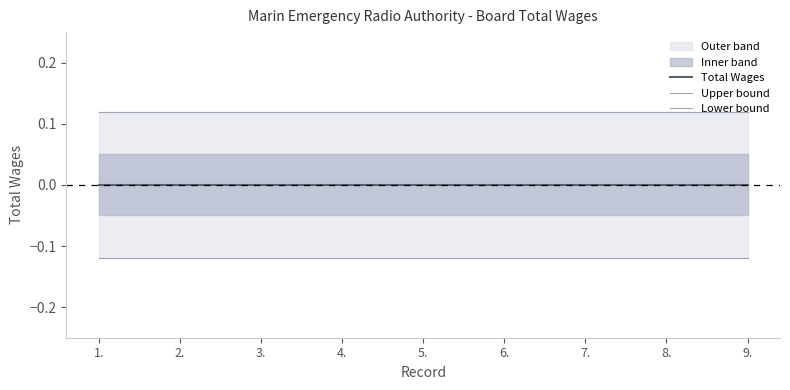

What is the smallest value displayed?

-0.1